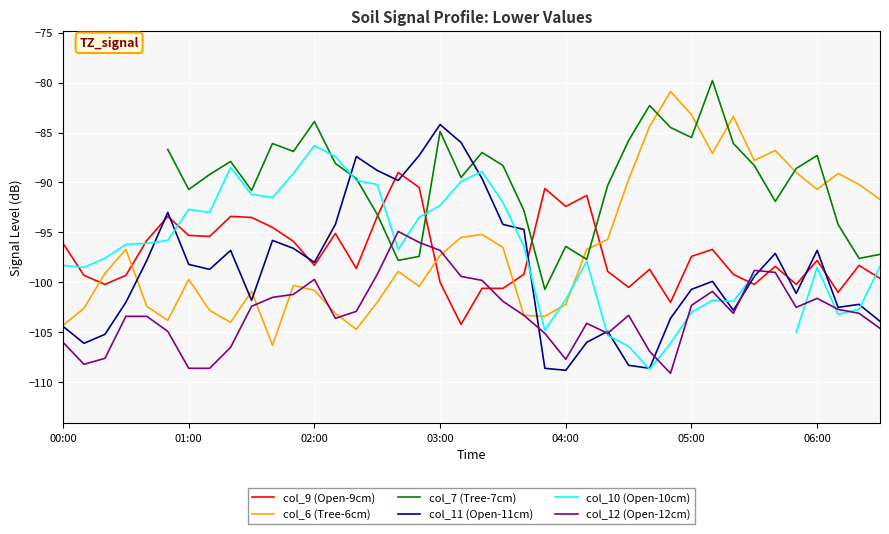

What is the approximate value of col_7 (Tree-7cm) at 37?

-94.2